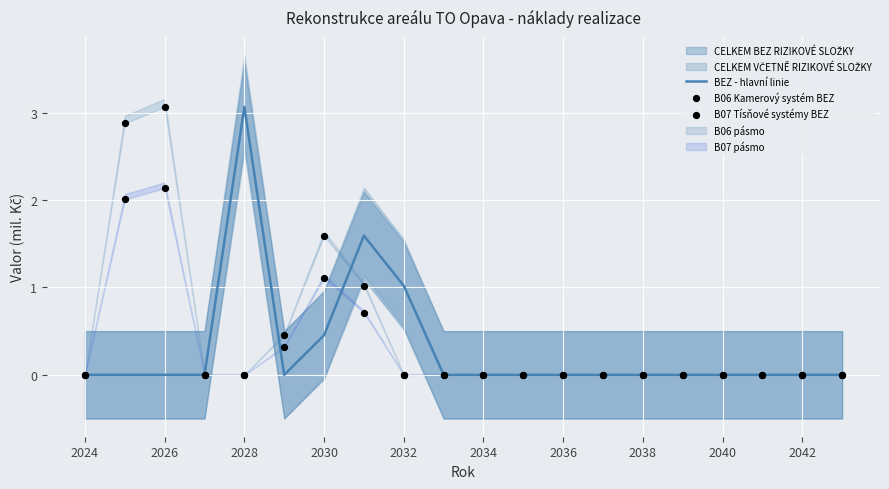

What is the highest value of the BEZ - hlavní linie series?

3.1